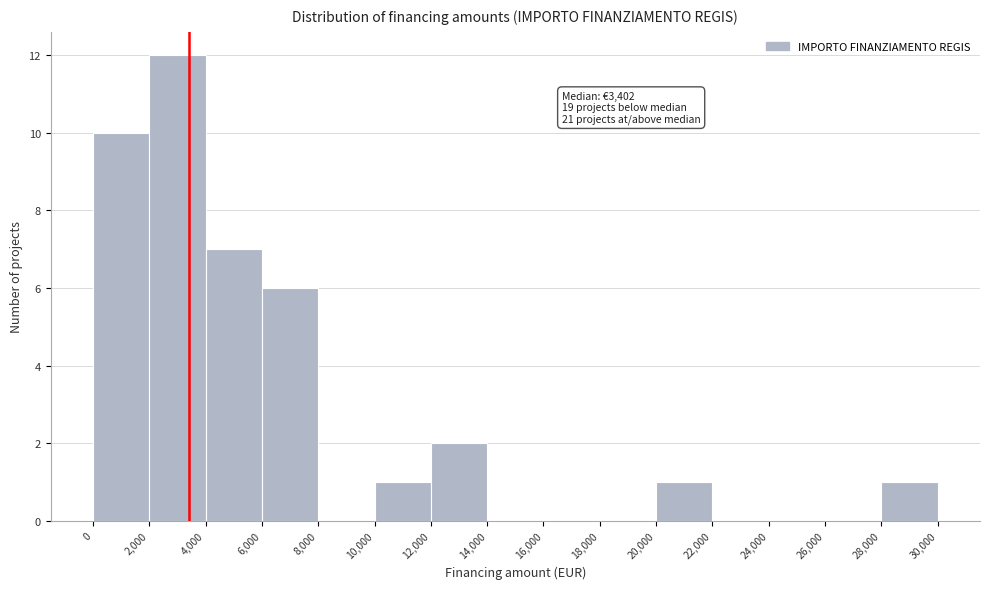

Which range on the x-axis has the tallest bar?

2,000 to 4,000